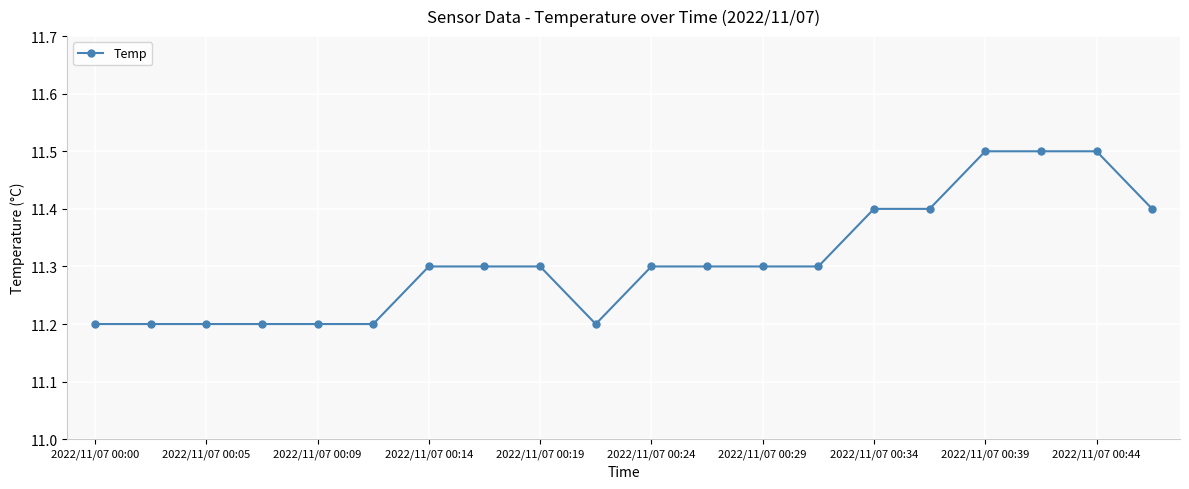

What is the sum of all values?

226.2